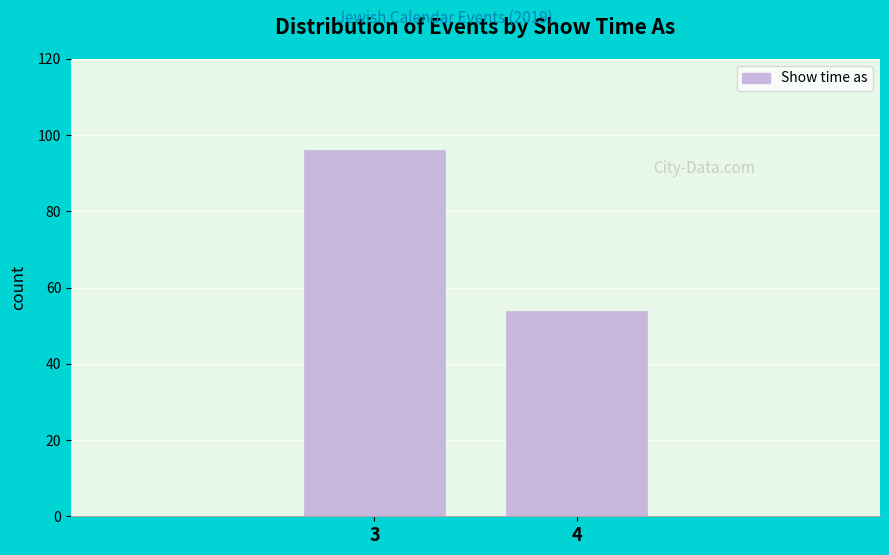

Reading right to left, what are all the values shown in this chart?

4=54	3=96